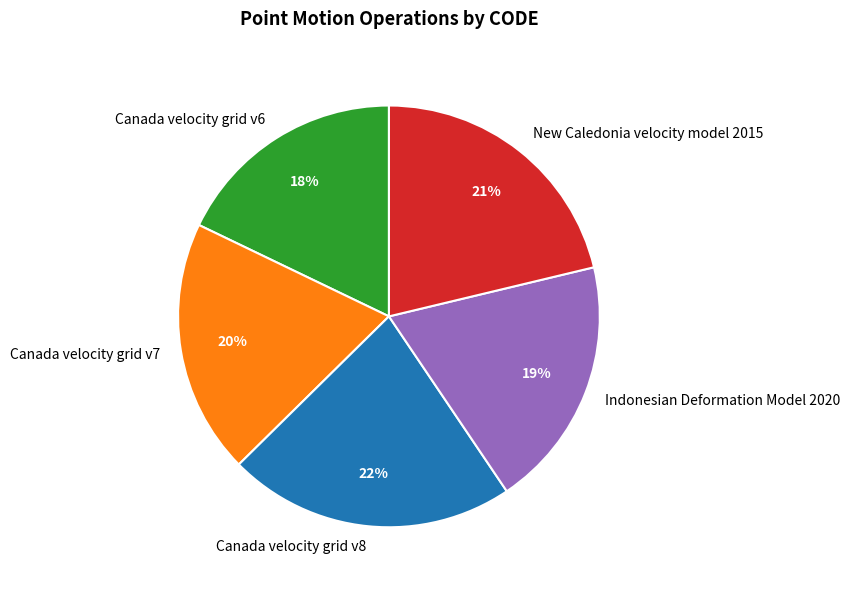

What percentage is the Canada velocity grid v8 slice, to the nearest percent?

22%